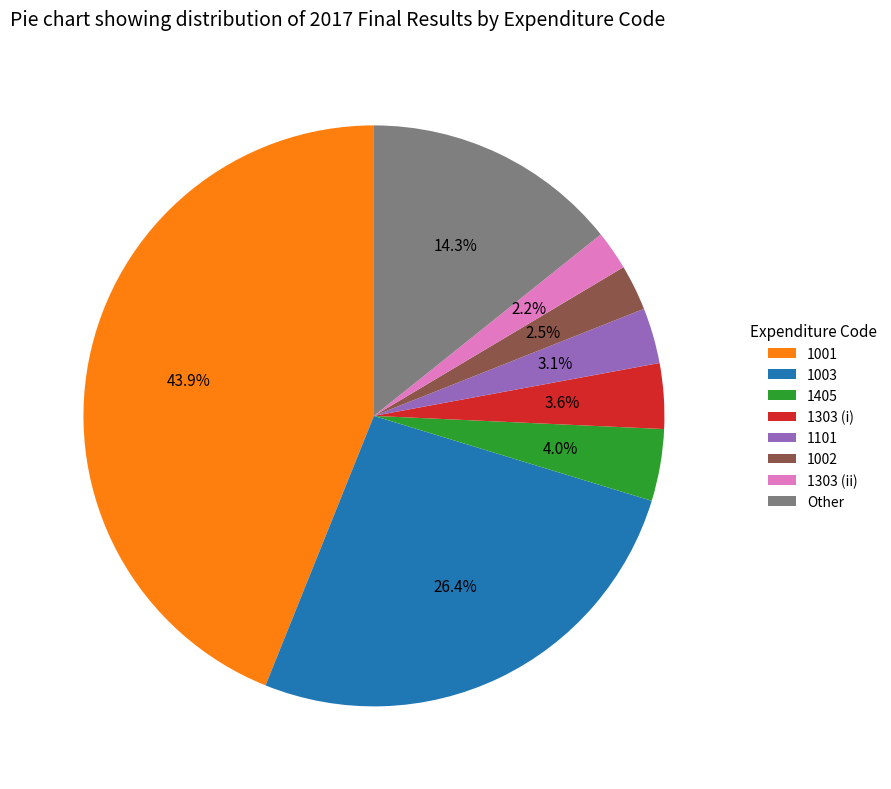

What is the total percentage of 1001 and 1101?

47.0%